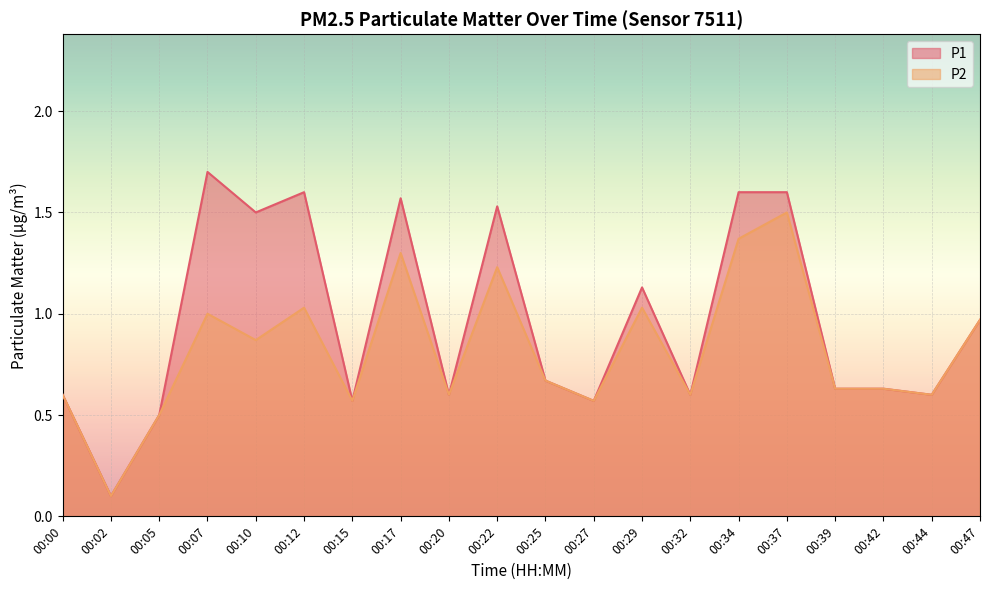

At which label is P2 closest to 0?

00:02